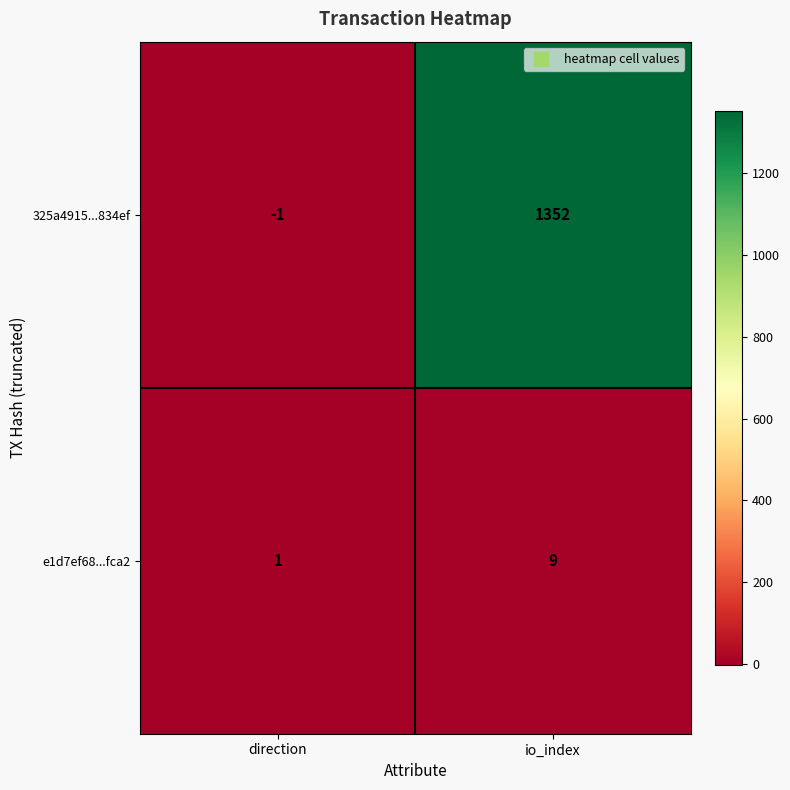

Which series has the largest total across all categories?

325a4915...834ef